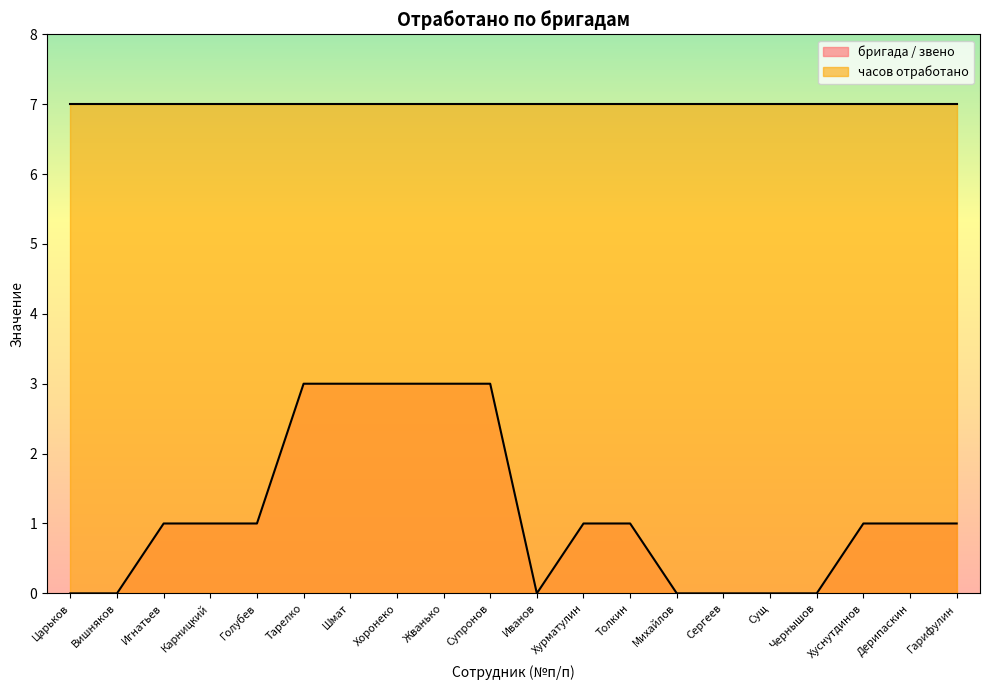

Which has a higher value, Сущ or Царьков?

Сущ